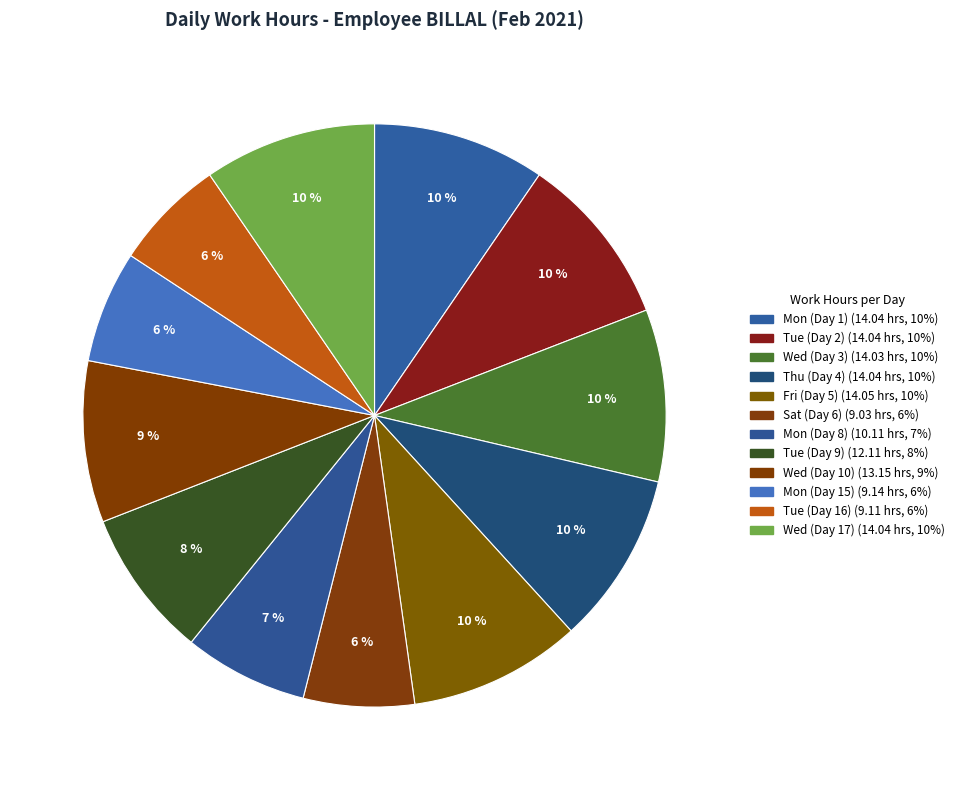

To the nearest percent, what portion does Fri (Day 5) represent?

10%